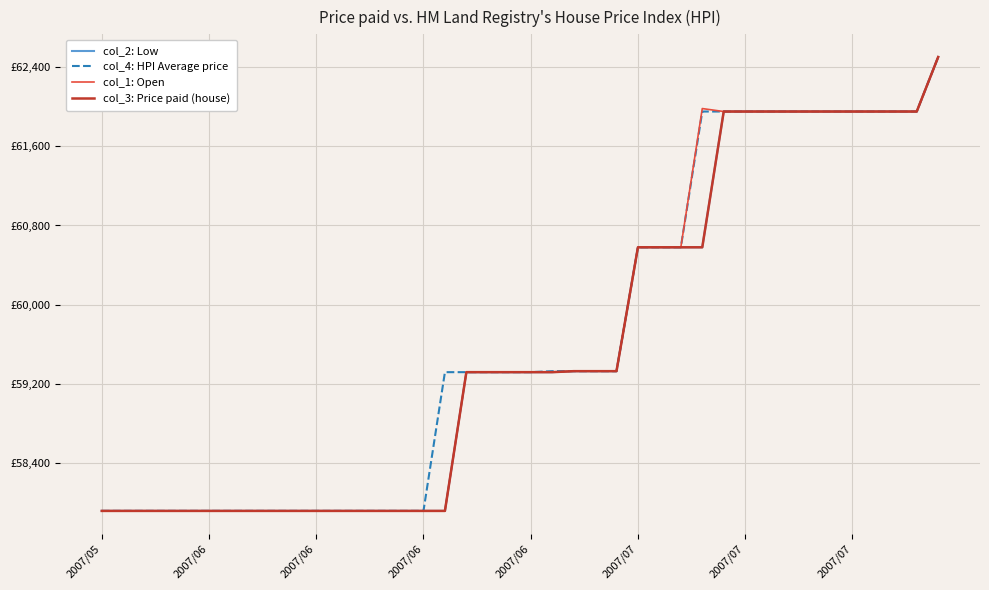

Which series has the largest total across all categories?

col_4: HPI Average price